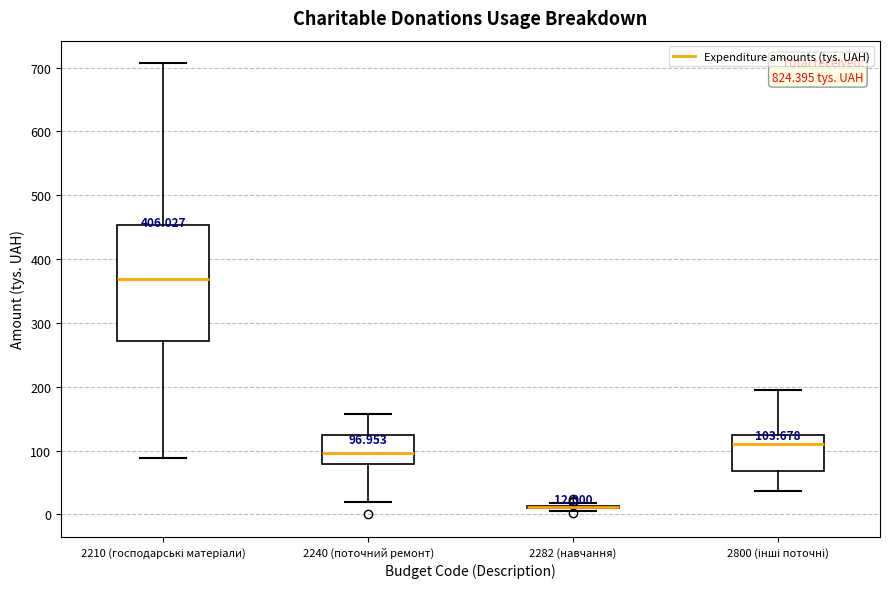

Which box is the tallest, from its lower edge to its upper edge?

2210 (господарські матеріали)